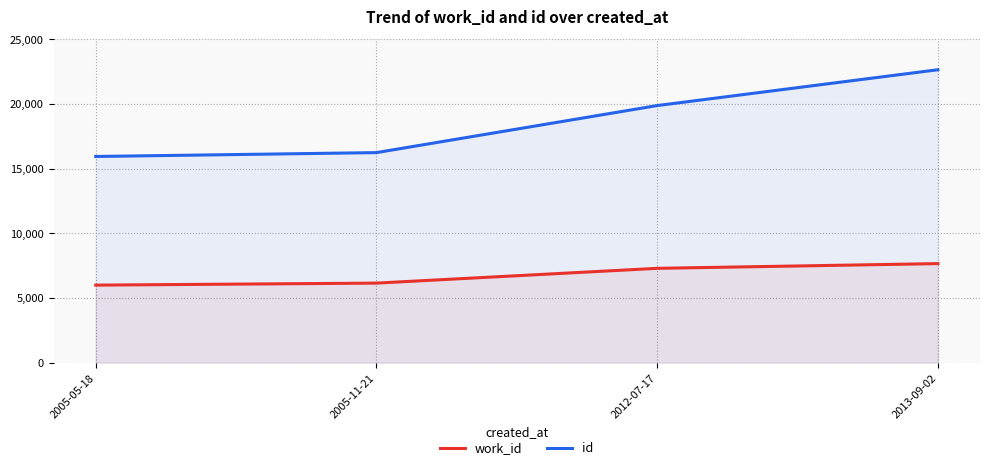

At which label is id closest to 19300?

2012-07-17